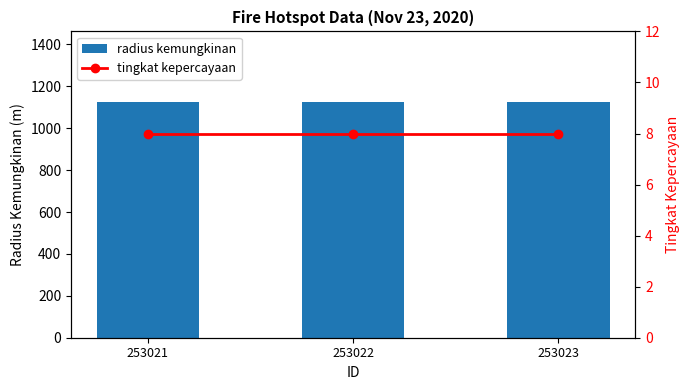

The value of tingkat kepercayaan at 253023 is 11. True or false?

False